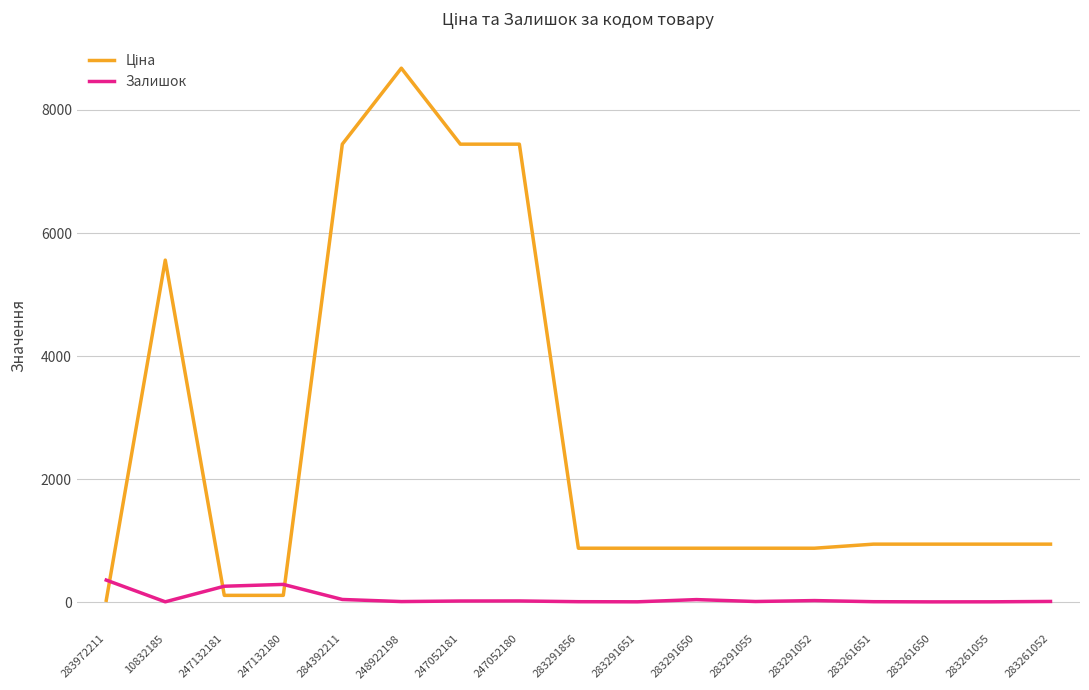

The Залишок series shows 9.0 at 283291856. True or false?

True